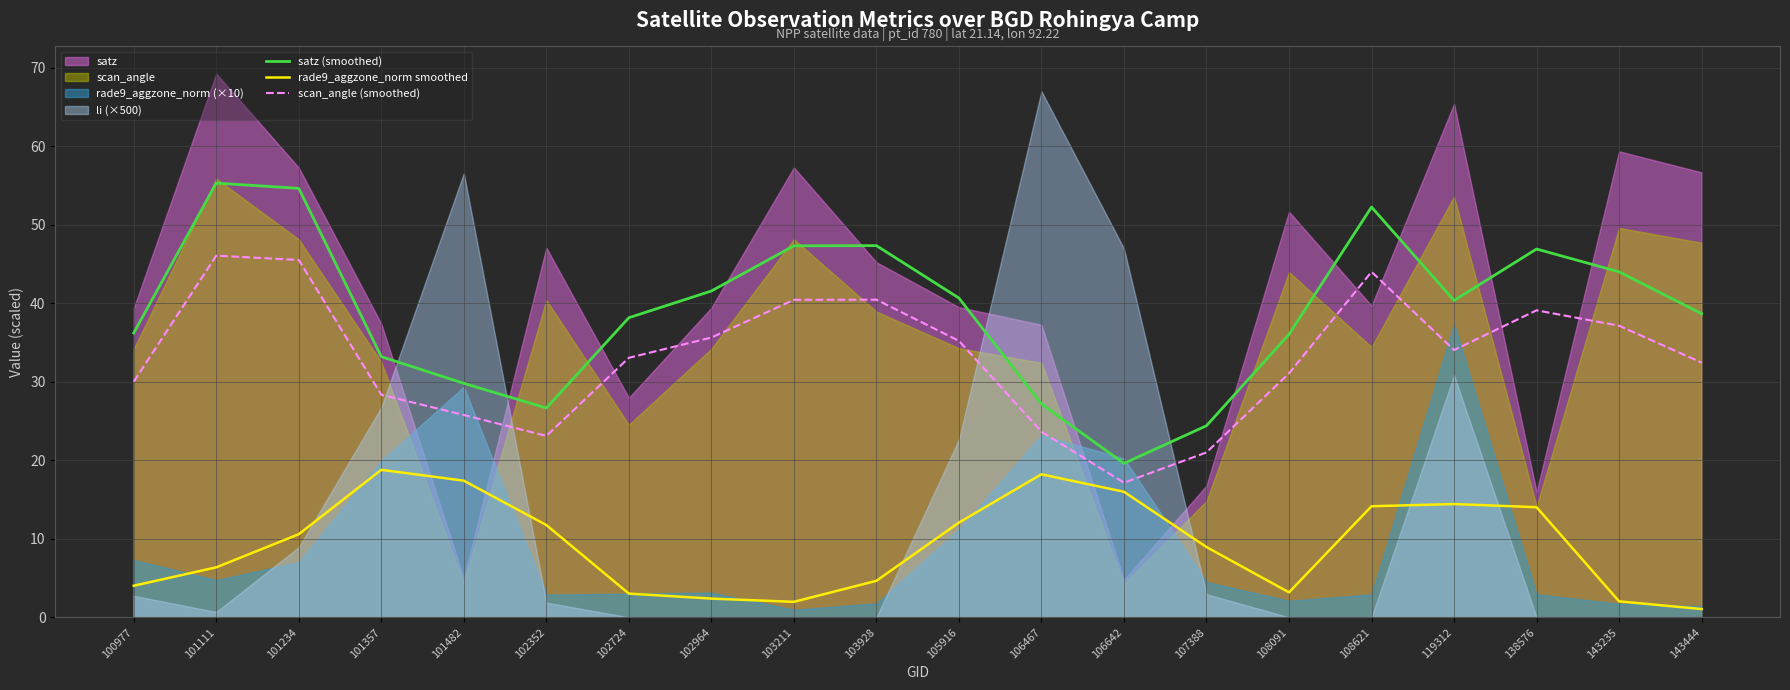

Reading left to right, extract all data points from this chart.

satz (smoothed): 100977=36.2	101111=55.3	101234=54.7	101357=33.2	101482=29.8	102352=26.7	102724=38.2	102964=41.6	103211=47.3	103928=47.4	105916=40.7	106467=27.2	106642=19.6	107388=24.4	108091=36.1	108621=52.3	119312=40.4	138576=46.9	143235=44.0	143444=38.7
rade9_aggzone_norm smoothed: 100977=4.0	101111=6.4	101234=10.6	101357=18.8	101482=17.4	102352=11.8	102724=3.0	102964=2.4	103211=2.0	103928=4.7	105916=12.1	106467=18.2	106642=16.0	107388=9.0	108091=3.2	108621=14.1	119312=14.4	138576=14.0	143235=2.0	143444=1.1
scan_angle (smoothed): 100977=30.0	101111=46.1	101234=45.5	101357=28.4	101482=25.8	102352=23.1	102724=33.1	102964=35.6	103211=40.4	103928=40.5	105916=35.2	106467=23.6	106642=17.2	107388=21.0	108091=31.1	108621=44.0	119312=34.1	138576=39.1	143235=37.1	143444=32.4